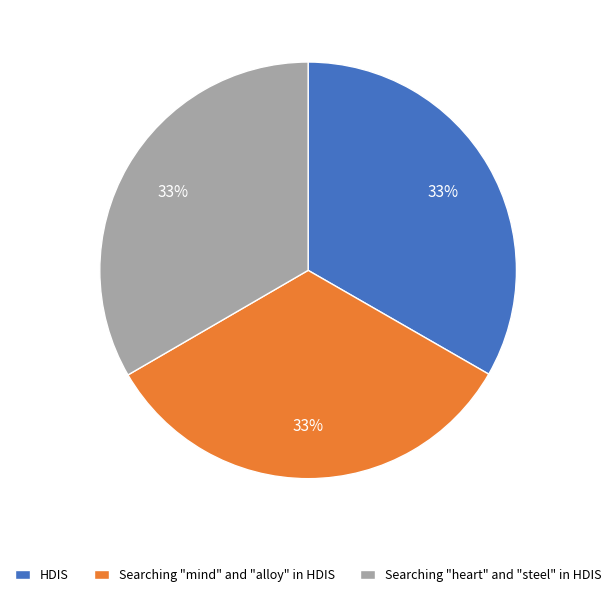

Do HDIS and Searching "mind" and "alloy" in HDIS together represent more than half of the pie?

Yes